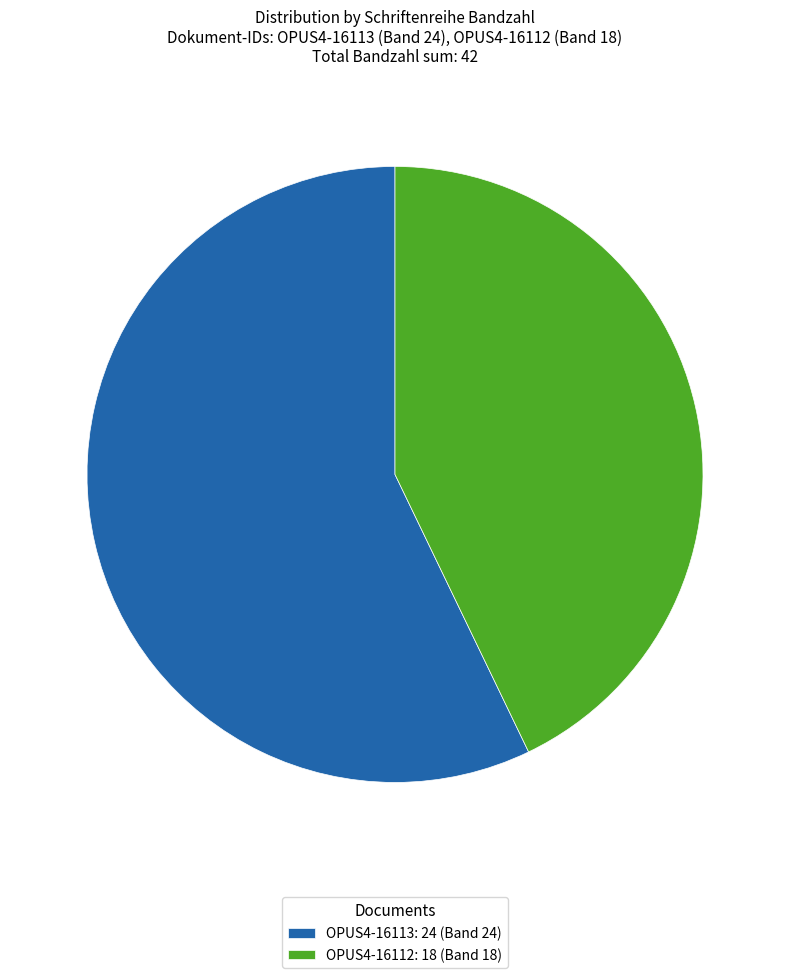

Approximately how many times larger is the value at OPUS4-16113: 24 (Band 24) compared to OPUS4-16112: 18 (Band 18)?

1.3